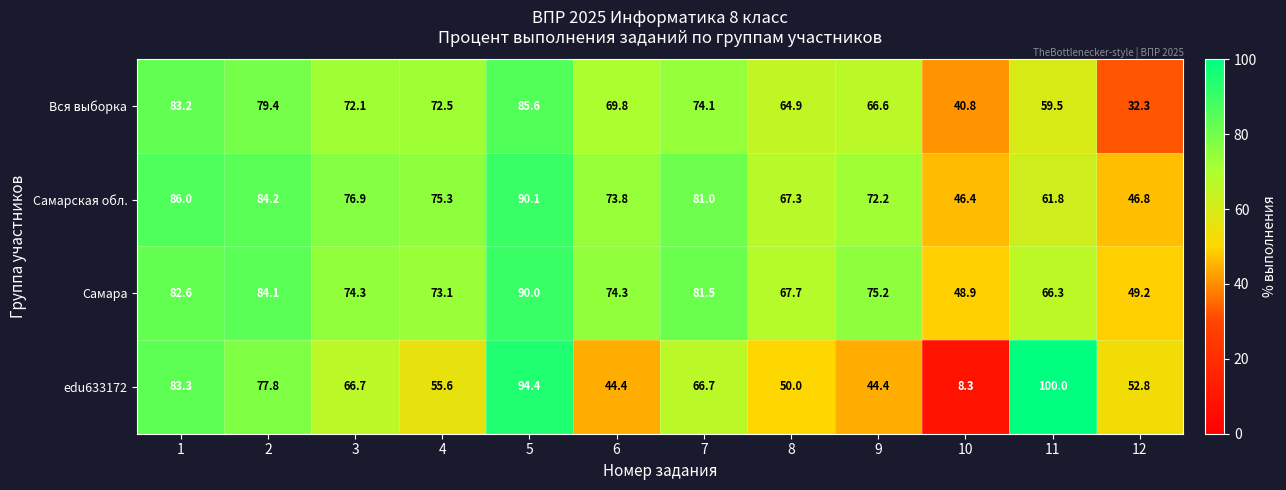

What is the total value across all series at 9?

258.4